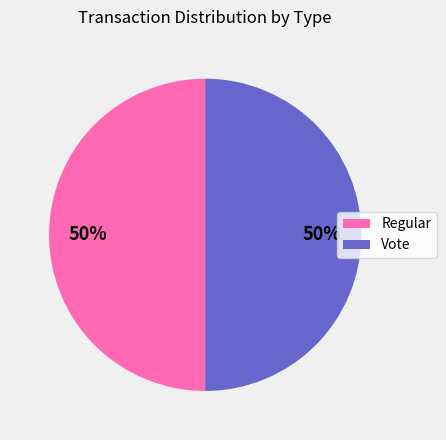

To the nearest percent, what is the difference between the largest and smallest slice percentages?

0%